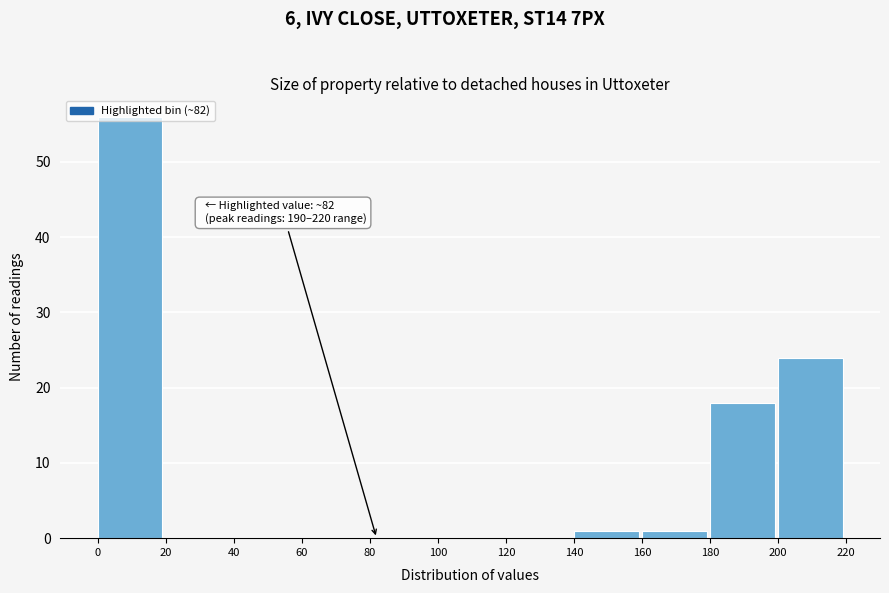

Over which range of the x-axis is the bar tallest?

0 to 20